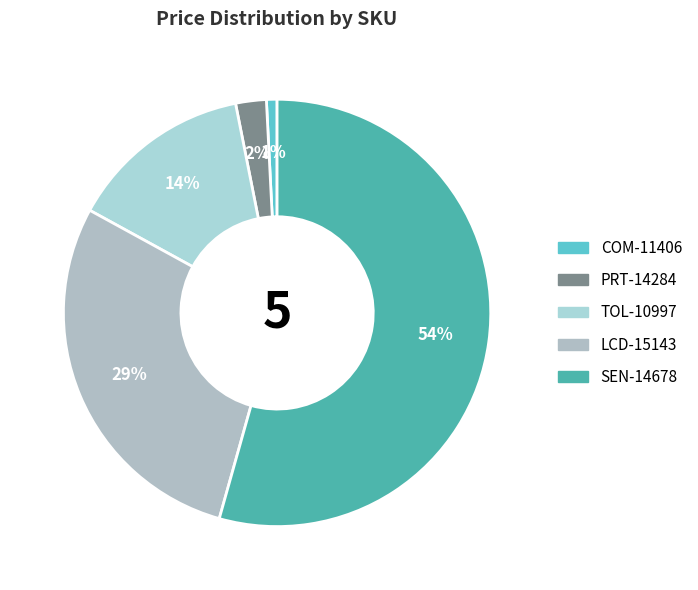

The TOL-10997 slice represents 2% of the pie. True or false?

False